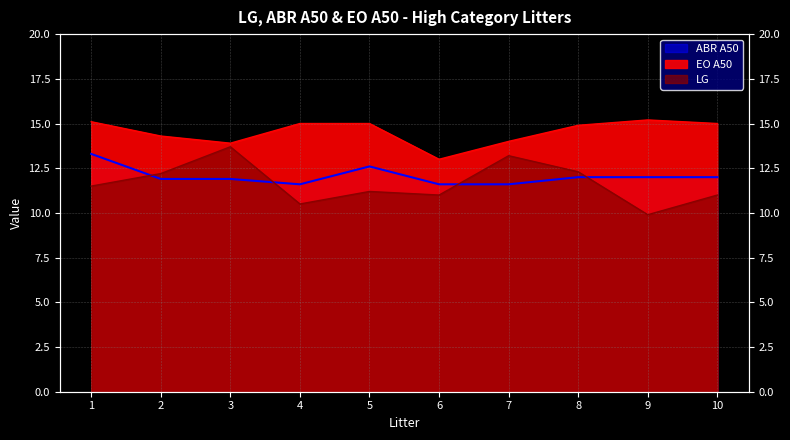

What value does the LG series have at 9?

9.9